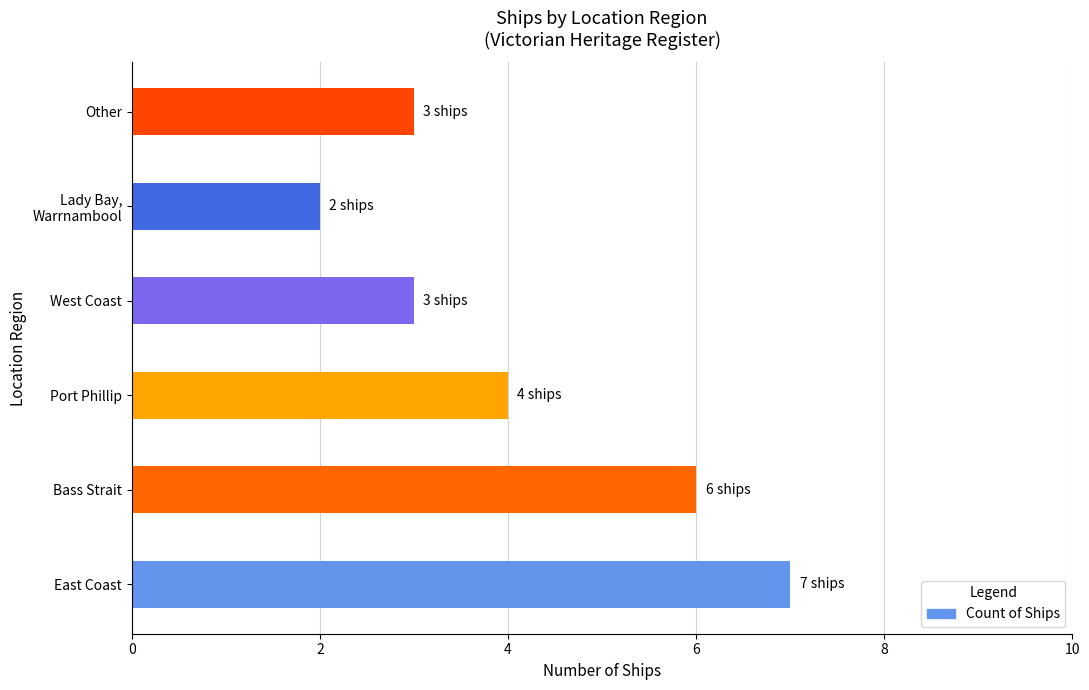

How many values are between 3 and 6?

4